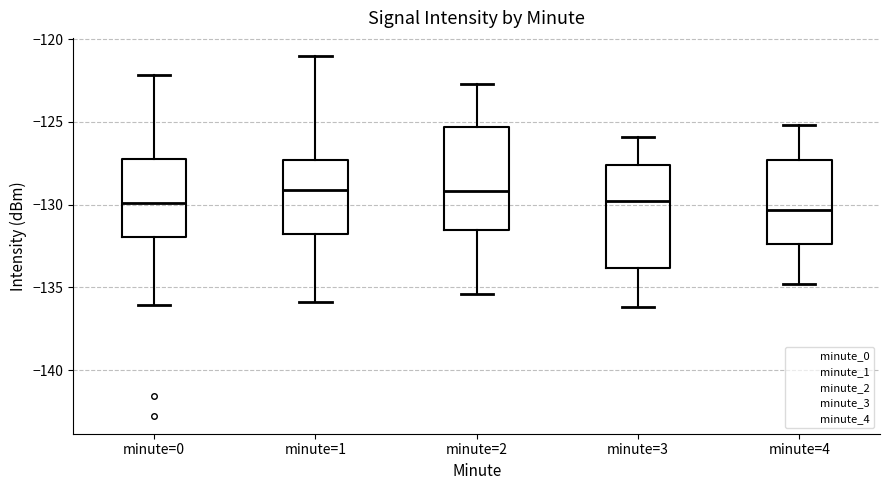

Reading left to right, read every box against the y-axis: the position of its median line, the range the box covers, and the ends of its whiskers. The values are not printed on the chart, so give them approximately, as read against the axis.

minute=0: median -130.0, box -132.0 to -127.0, whiskers -136.0 to -122.0
minute=1: median -129.0, box -132.0 to -127.5, whiskers -136.0 to -121.0
minute=2: median -129.0, box -131.5 to -125.5, whiskers -135.5 to -122.5
minute=3: median -129.5, box -134.0 to -127.5, whiskers -136.0 to -126.0
minute=4: median -130.5, box -132.5 to -127.5, whiskers -135.0 to -125.0